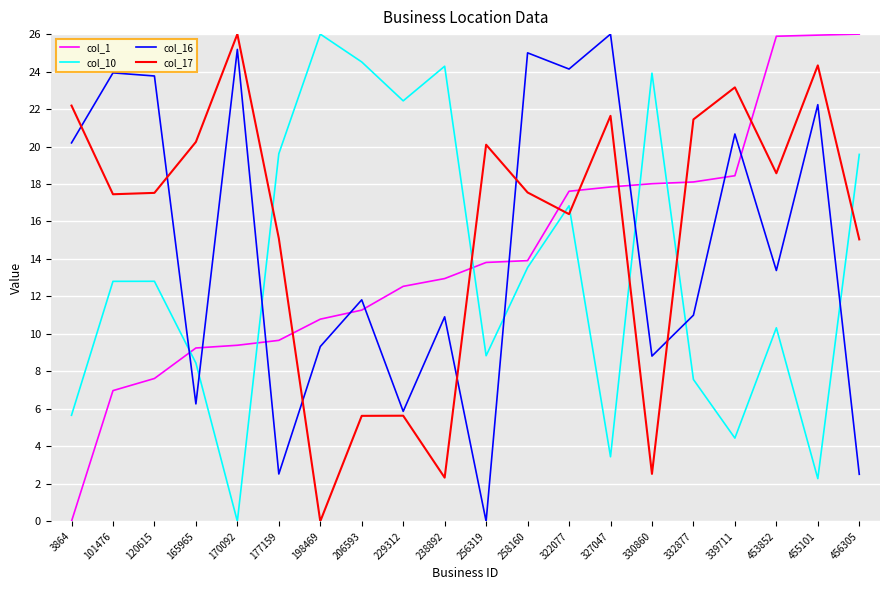

Rank the series by their average value, from lowest to highest.

col_10, col_1, col_16, col_17